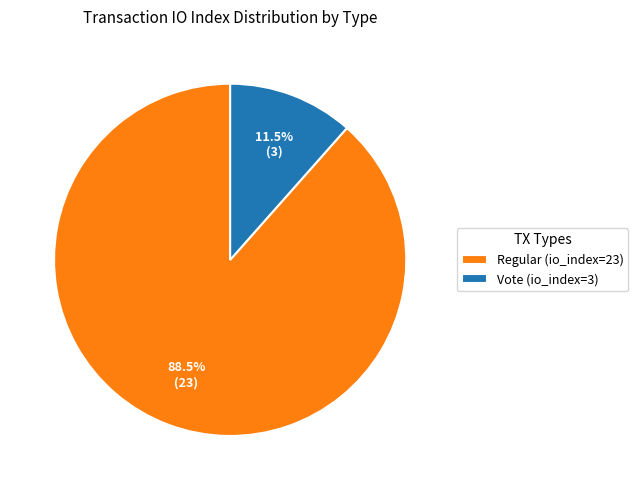

What percentage is NOT represented by Regular (io_index=23)?

11.5%